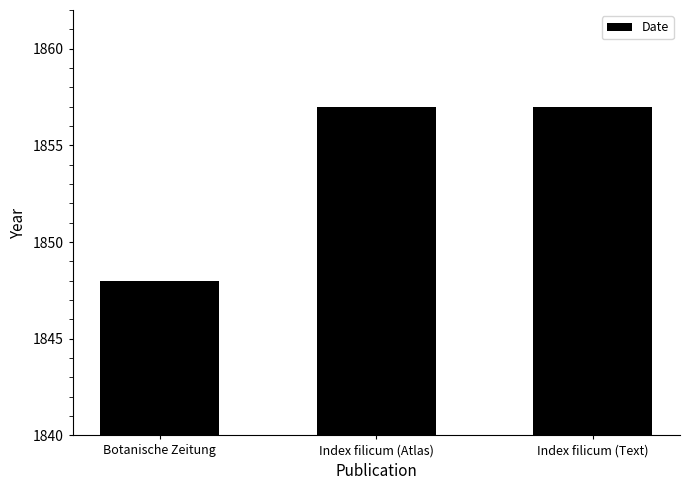

What position from the right is Botanische Zeitung?

3